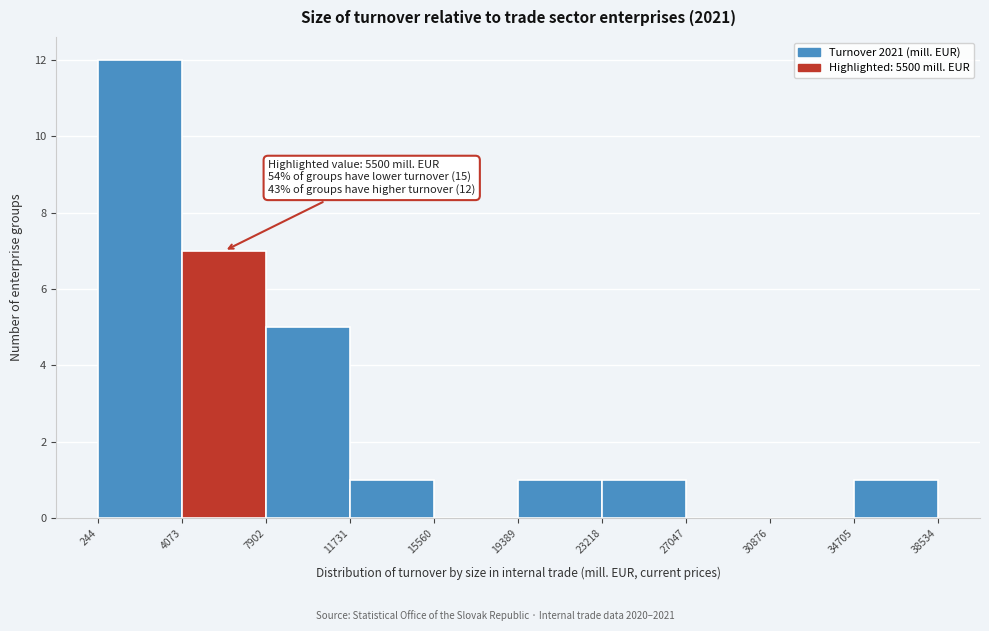

Over which range of the x-axis is the bar tallest?

244 to 4073